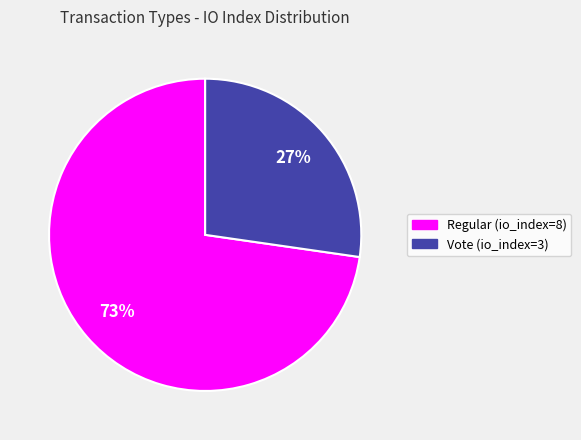

Which slice is the smallest?

Vote (io_index=3)